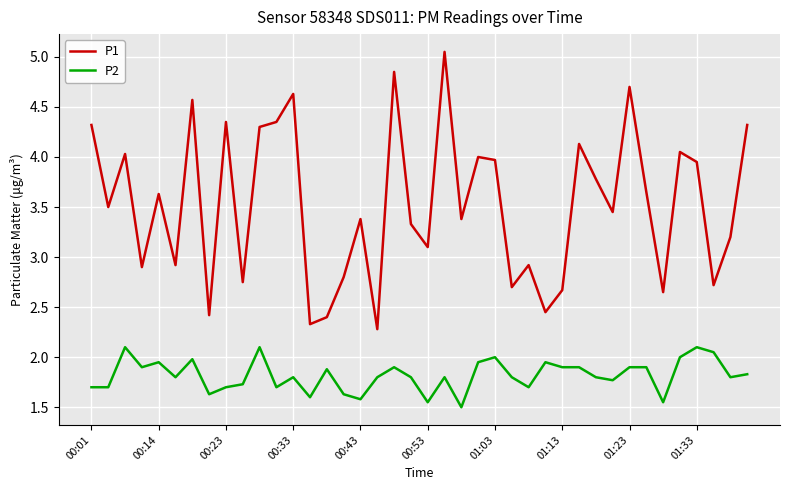

What is the difference between the maximum and minimum values in the P2 series?

0.6